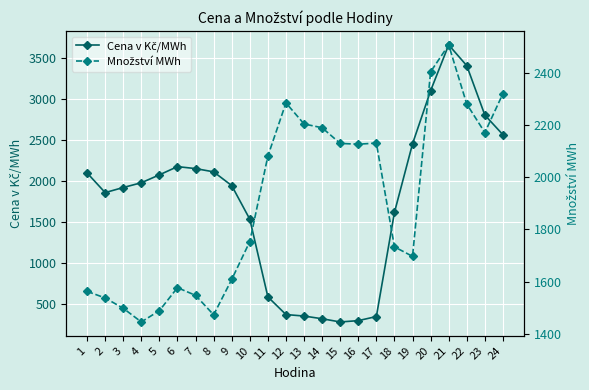

What is the difference between the Cena v Kč/MWh values at 19 and 24?

110.7